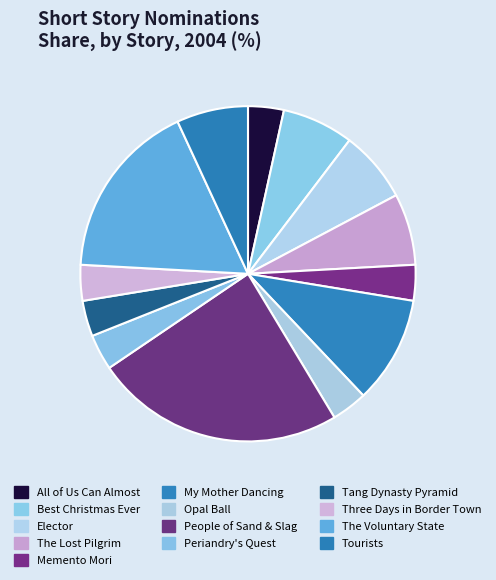

How many segments does this pie chart have?

13